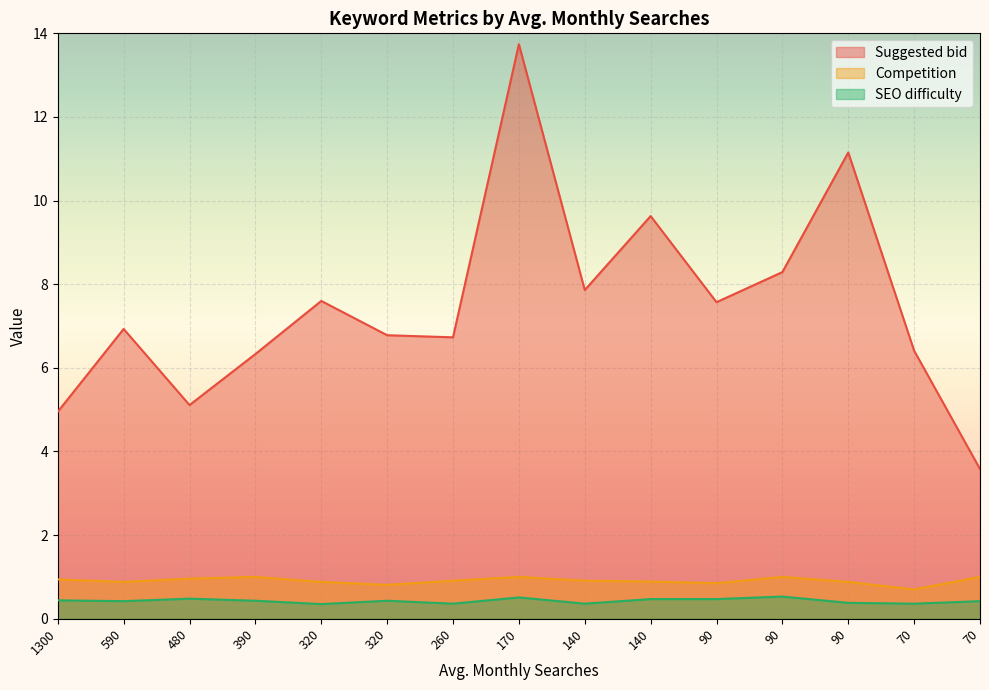

In SEO difficulty, how many points are lower than both neighbors (excluding endpoints)?

5